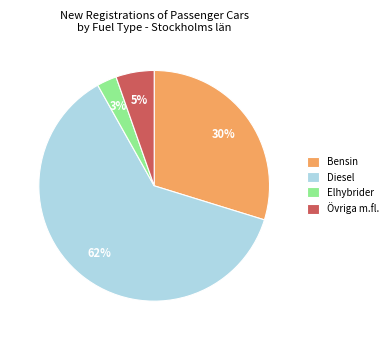

Rank the categories by value from highest to lowest.

Diesel, Bensin, Övriga m.fl., Elhybrider